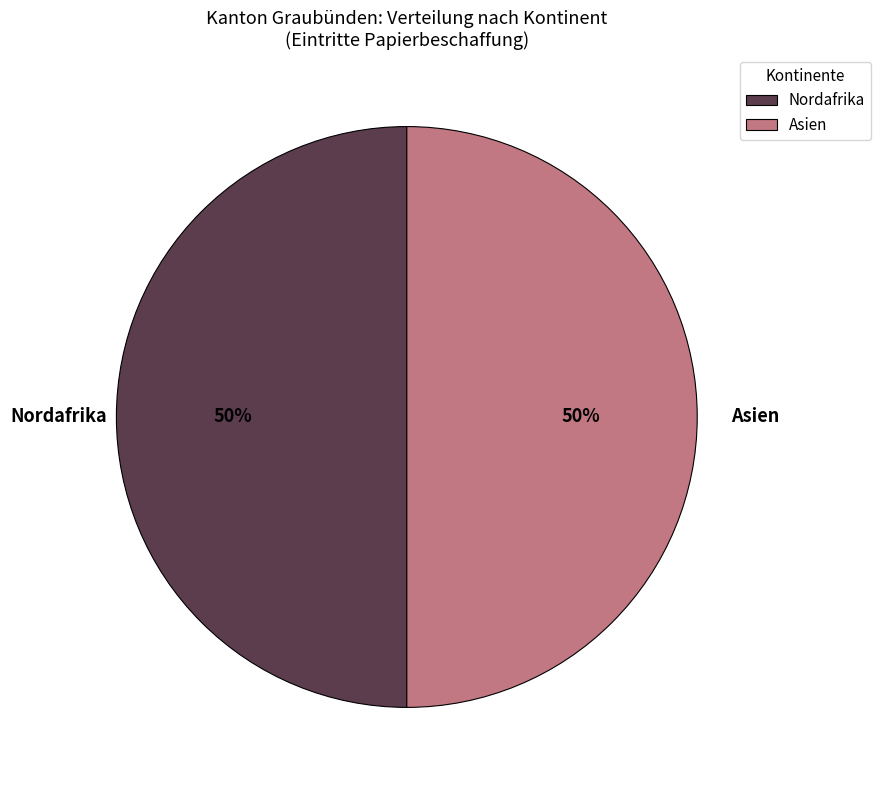

To the nearest percent, what is the average slice percentage?

50%